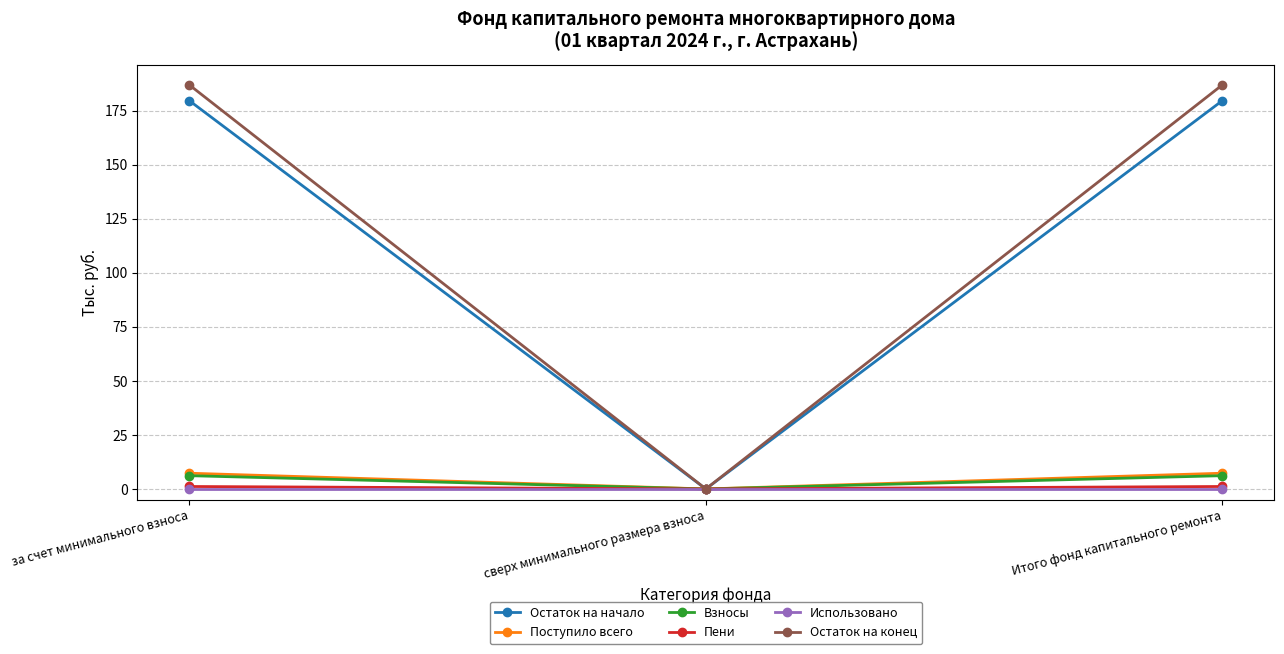

Is it true that Остаток на конец equals 186.9 at за счет минимального взноса?

True